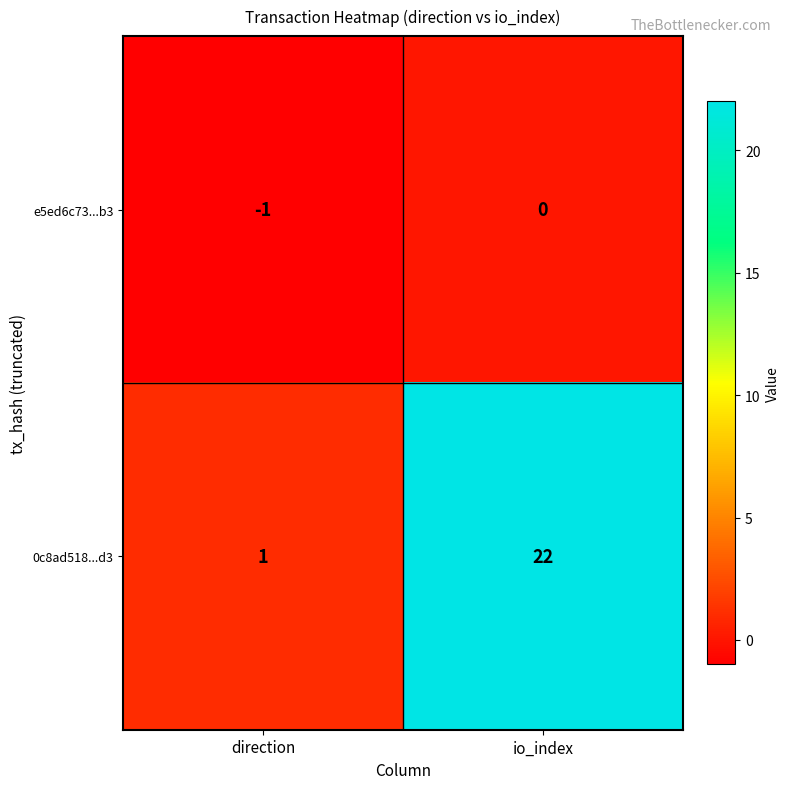

What is the difference between the highest and lowest values at io_index?

22